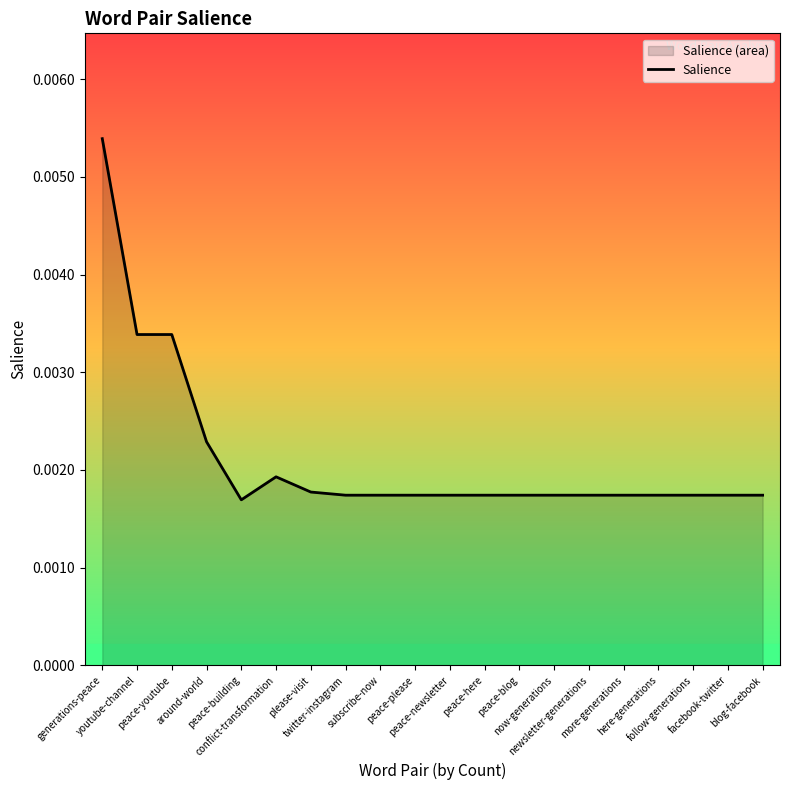

What position from the left is peace-please?

10